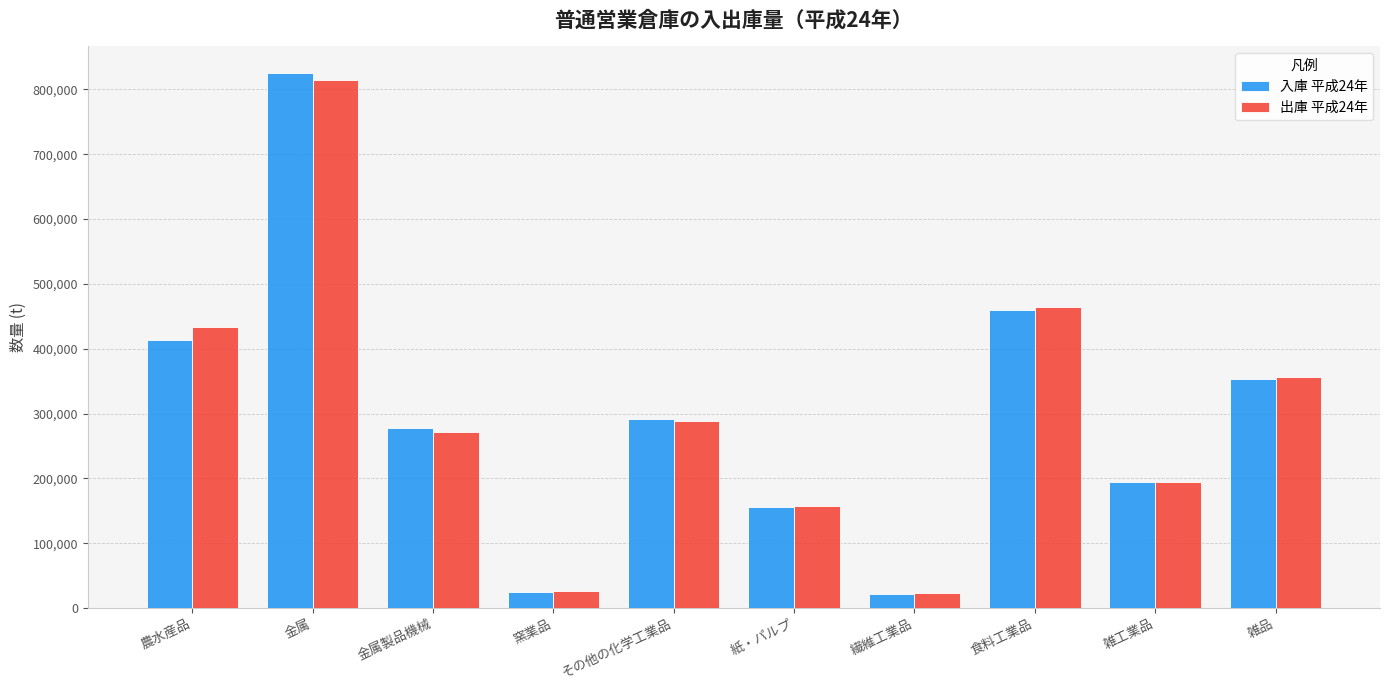

How many bars are there in total?

20